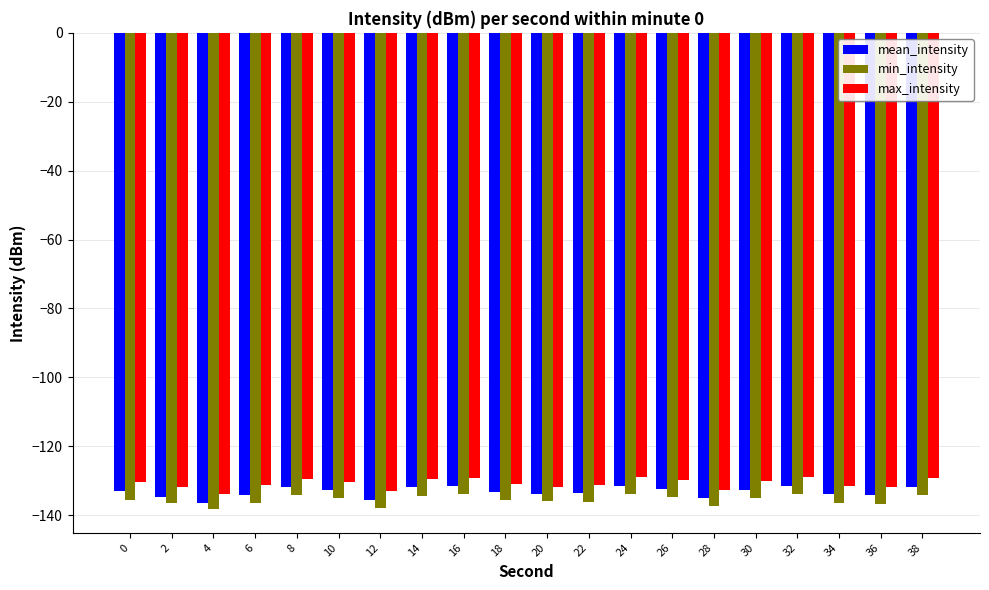

True or false: min_intensity has a value of -134.2 at 8.

True